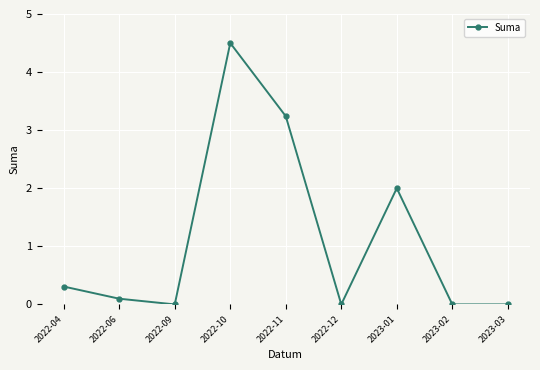

What is the change in value from 2022-06 to 2023-02?

-0.1